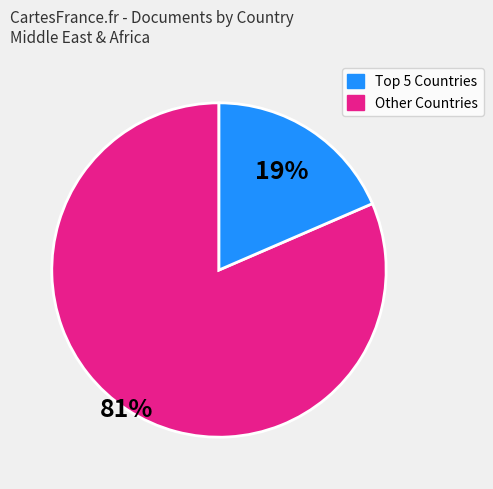

Does any single category account for the majority?

Yes